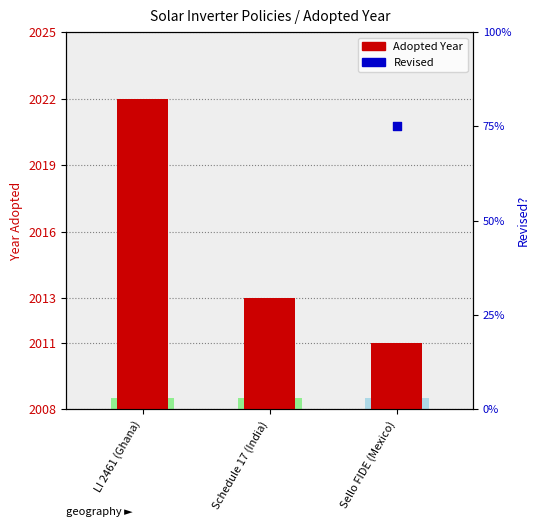

What is the change in value from LI 2461 (Ghana) to Schedule 17 (India)?

-9